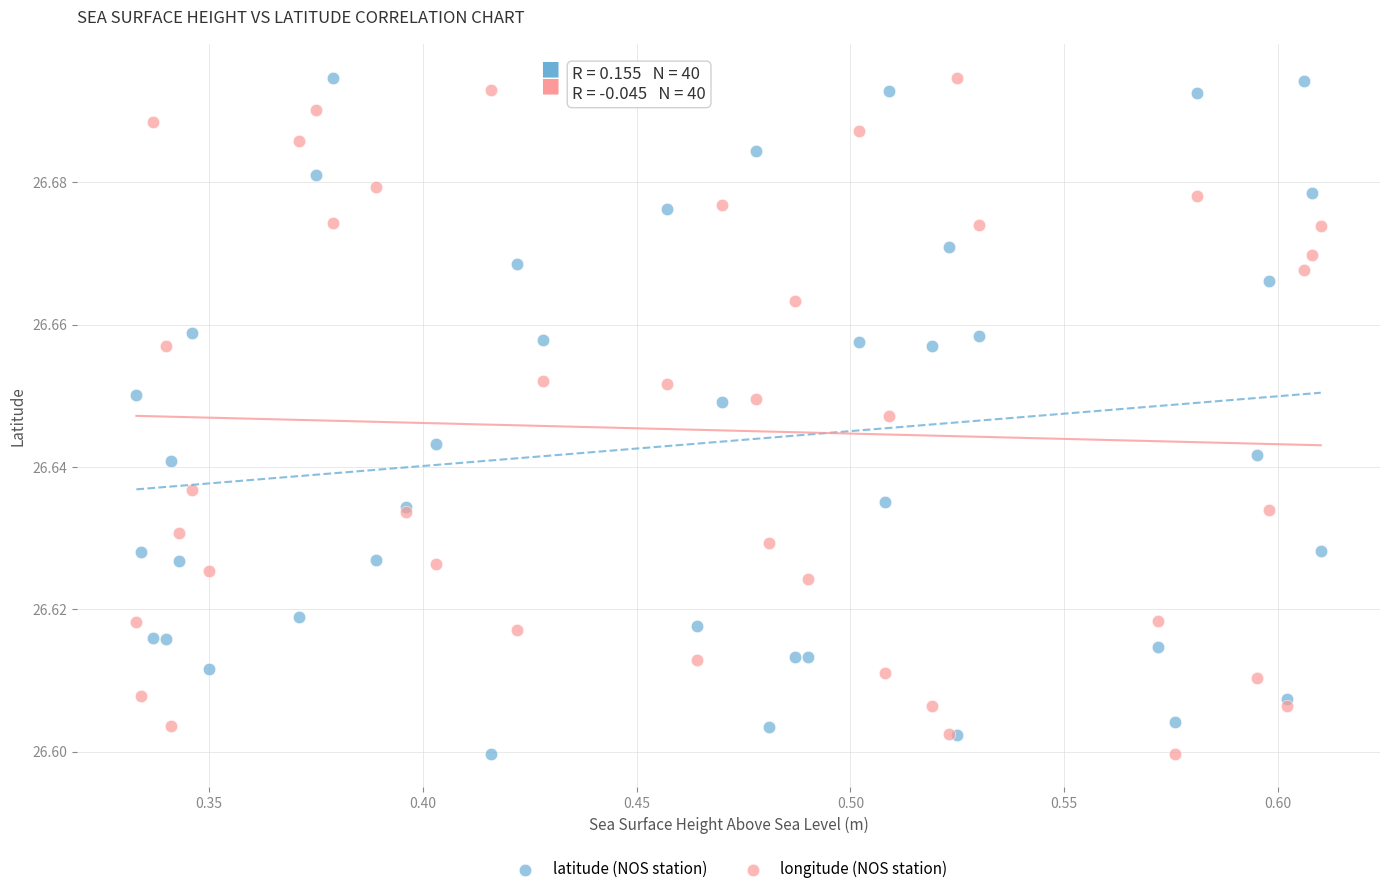

What is the X range (max minus min) for the scatter plot?

0.3